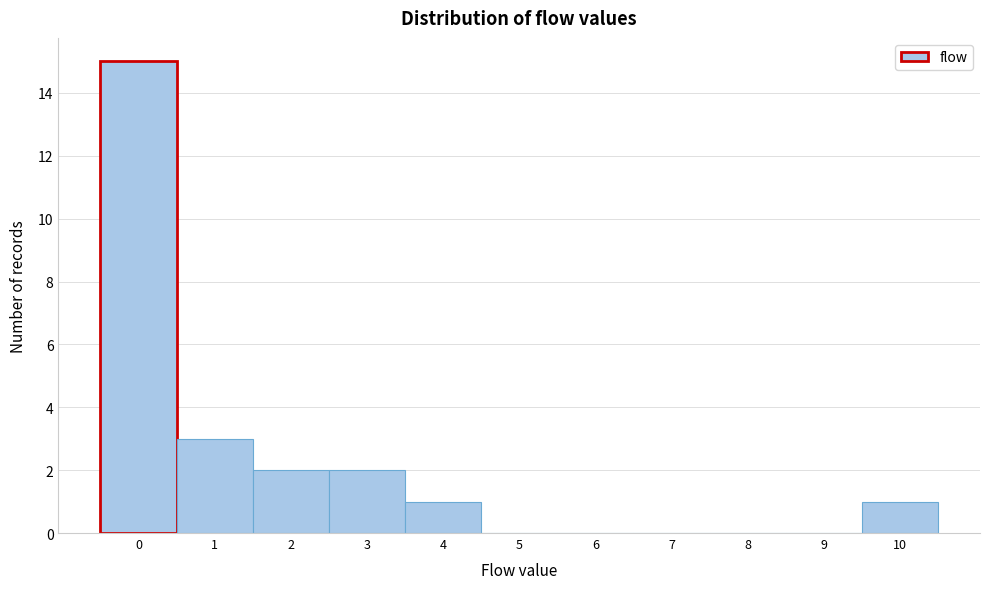

Reading left to right, list every bar in this chart as the range it spans on the x-axis followed by its height. The values are not printed on the chart, so give them approximately, as read against the axis.

-0.5 to 0.5: 15
0.5 to 1.5: 3
1.5 to 2.5: 2
2.5 to 3.5: 2
3.5 to 4.5: 1
4.5 to 5.5: 0
5.5 to 6.5: 0
6.5 to 7.5: 0
7.5 to 8.5: 0
8.5 to 9.5: 0
9.5 to 10.5: 1